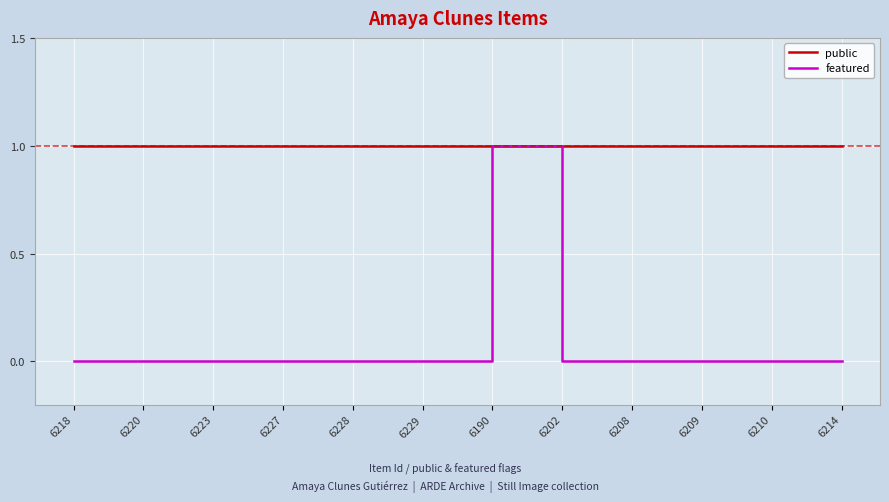

Rank the series at 6227 from highest to lowest value.

public, featured